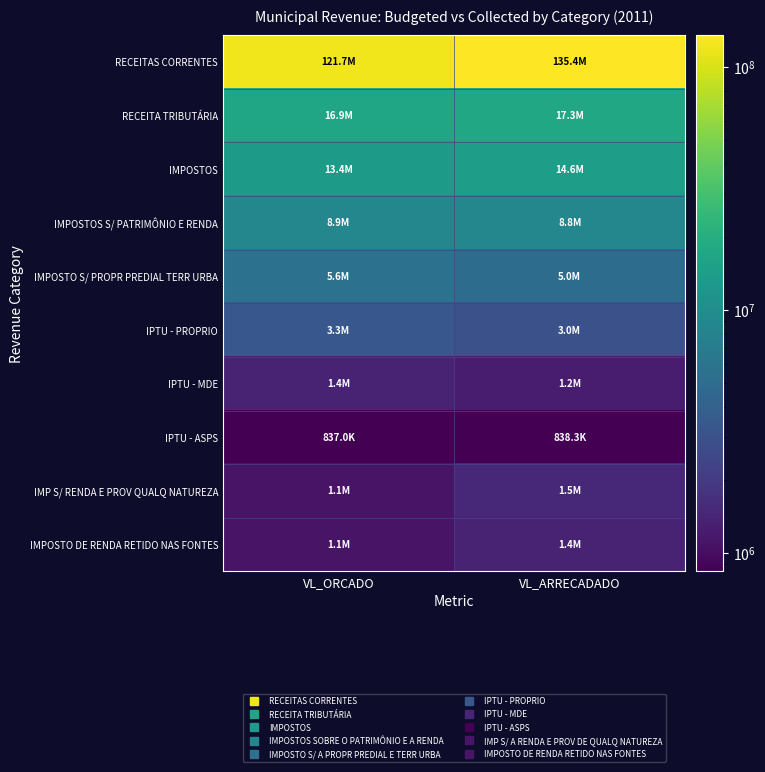

Reading left to right, list all the values displayed in this chart.

RECEITAS CORRENTES: VL_ORCADO=121702161.2	VL_ARRECADADO=135436931.3
RECEITA TRIBUTÁRIA: VL_ORCADO=16934000.0	VL_ARRECADADO=17270140.8
IMPOSTOS: VL_ORCADO=13378000.0	VL_ARRECADADO=14550772.8
IMPOSTOS S/ PATRIMÔNIO E RENDA: VL_ORCADO=8878000.0	VL_ARRECADADO=8833382.5
IMPOSTO S/ PROPR PREDIAL TERR URBA: VL_ORCADO=5580000.0	VL_ARRECADADO=5042429.0
IPTU - PROPRIO: VL_ORCADO=3348000.0	VL_ARRECADADO=2967515.8
IPTU - MDE: VL_ORCADO=1395000.0	VL_ARRECADADO=1236622.4
IPTU - ASPS: VL_ORCADO=837000.0	VL_ARRECADADO=838290.8
IMP S/ RENDA E PROV QUALQ NATUREZA: VL_ORCADO=1098000.0	VL_ARRECADADO=1471671.8
IMPOSTO DE RENDA RETIDO NAS FONTES: VL_ORCADO=1090000.0	VL_ARRECADADO=1385093.9